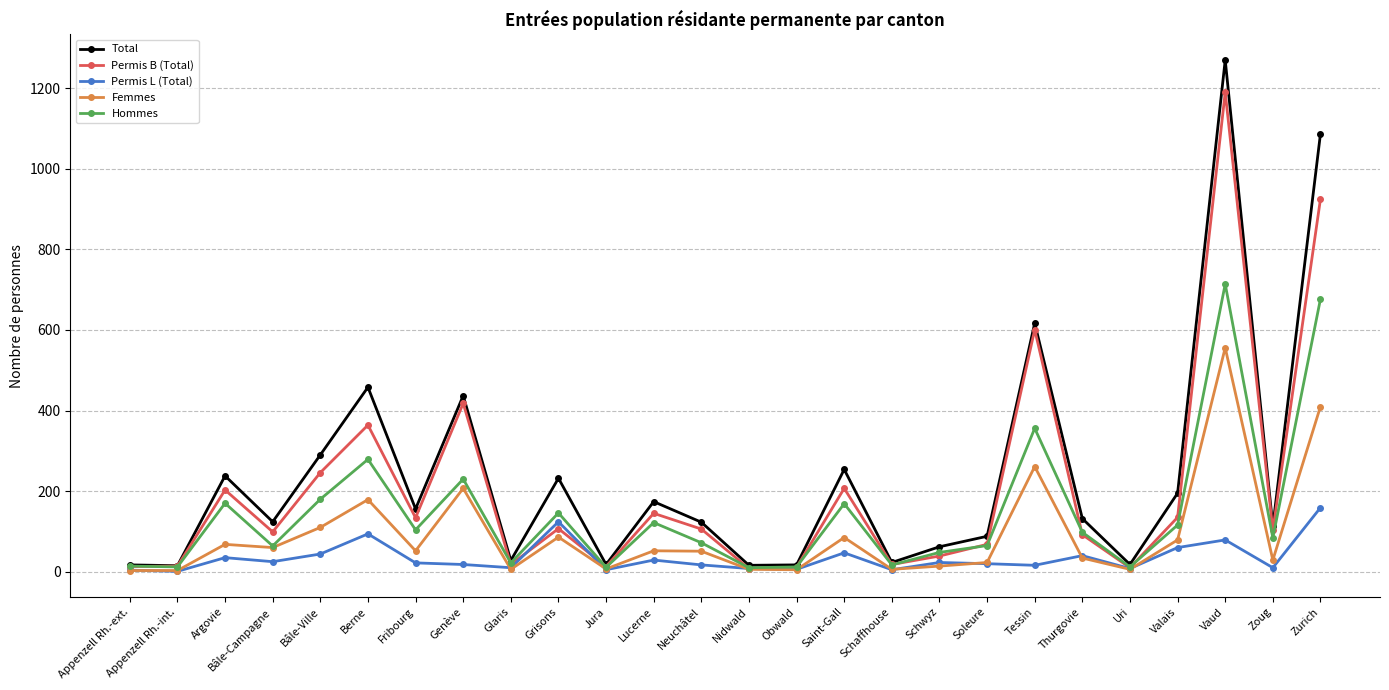

What is the difference between the maximum and minimum values in the Permis L (Total) series?

158